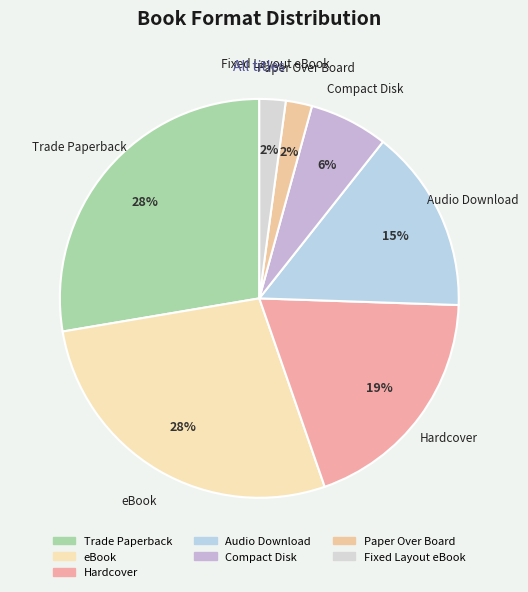

Is the sum of Audio Download and Trade Paperback greater than half?

No